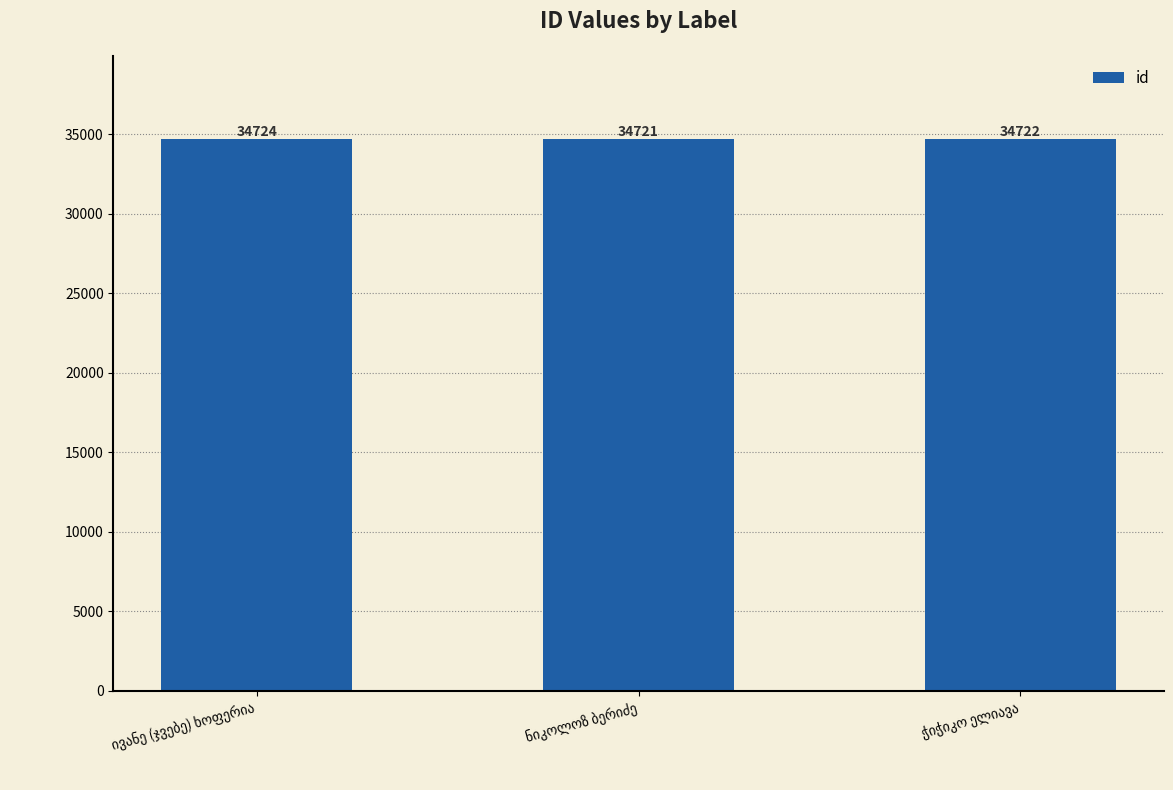

What is the difference between the maximum and minimum values?

3